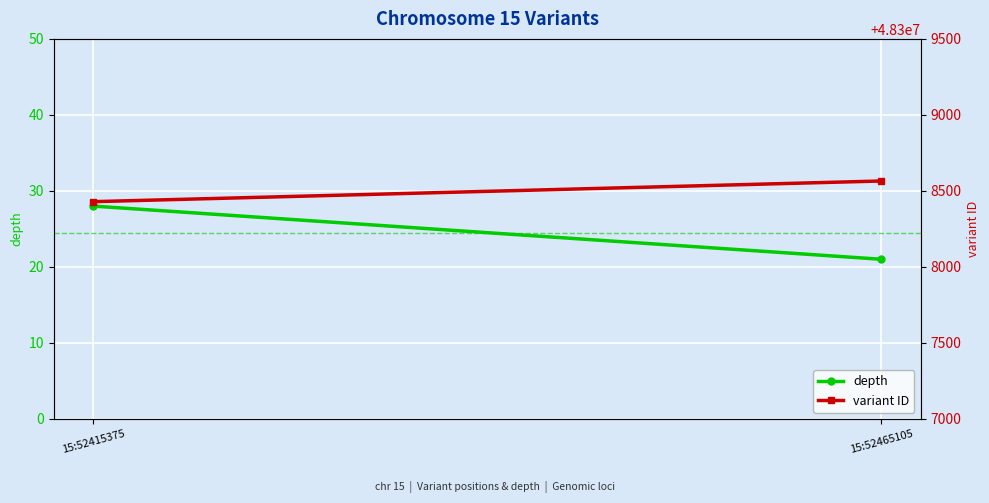

What is the spread (max minus min) of values at 15:52415375?

48308401